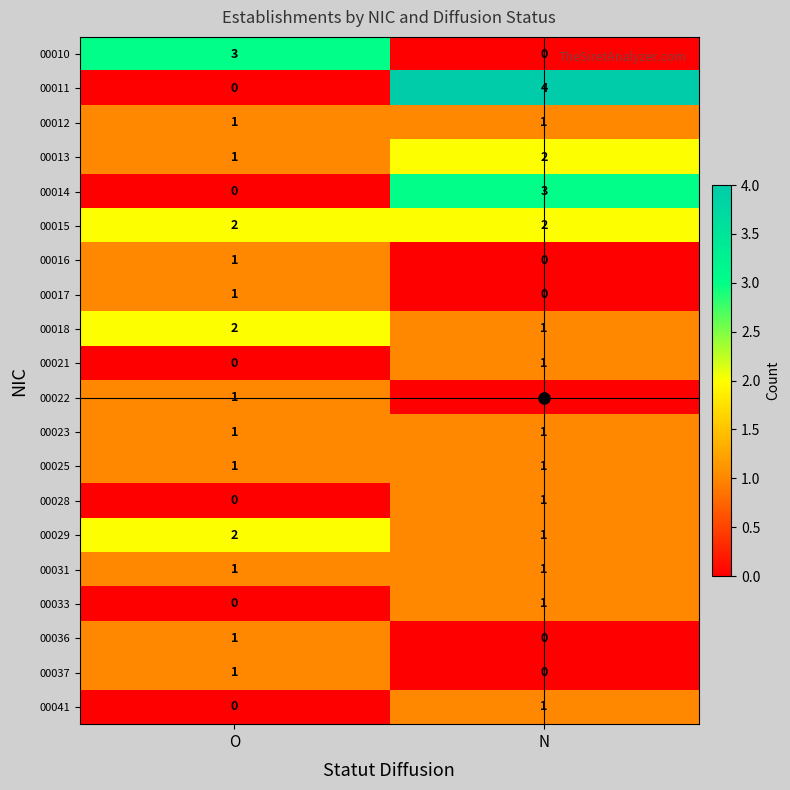

What is the total value across all series at O?

19